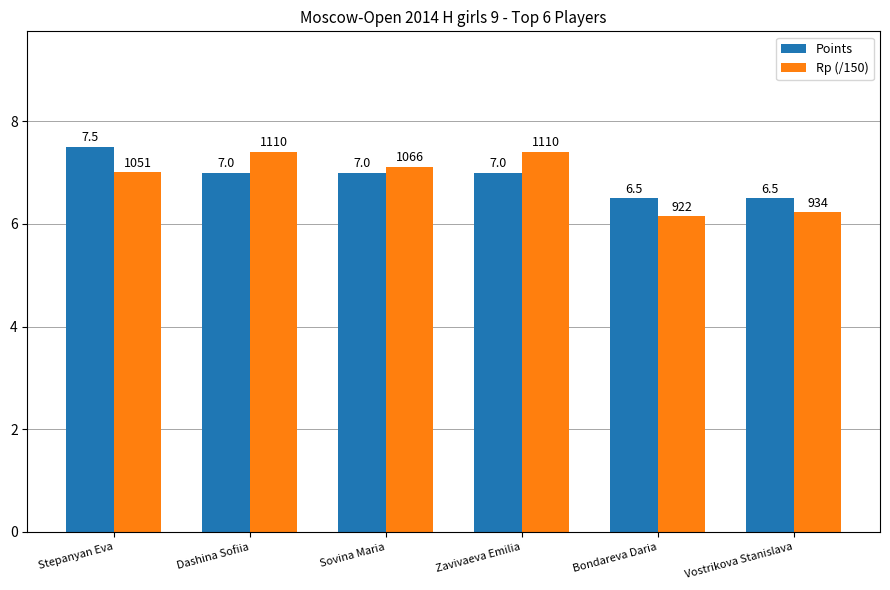

Is the value of Rp (/150) at Bondareva Daria greater than the value of Points at Bondareva Daria?

No